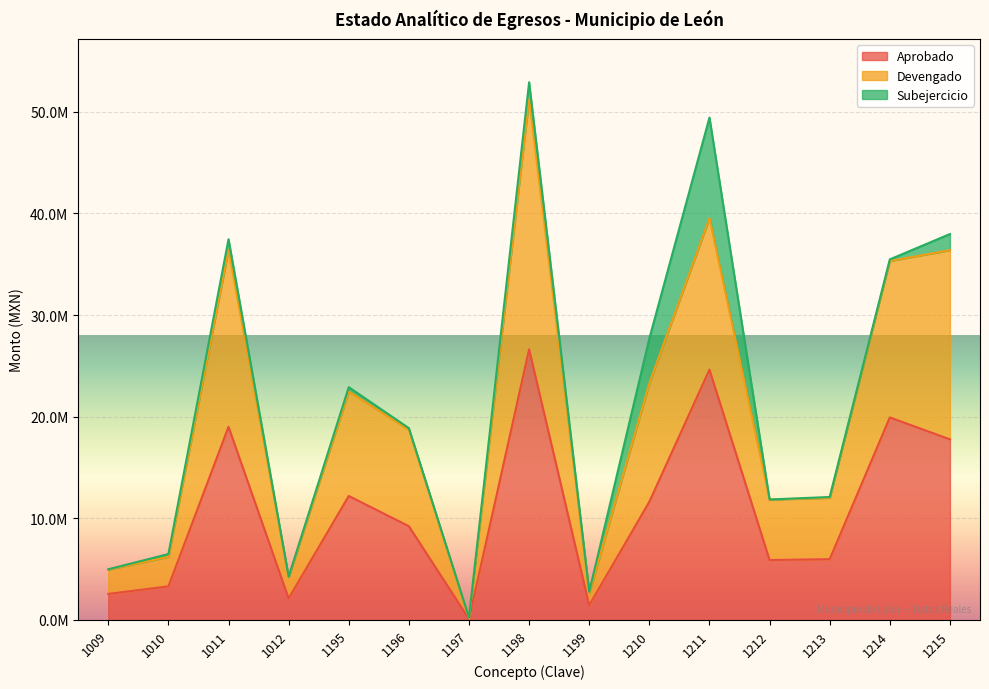

Which series has the widest spread of values?

Devengado